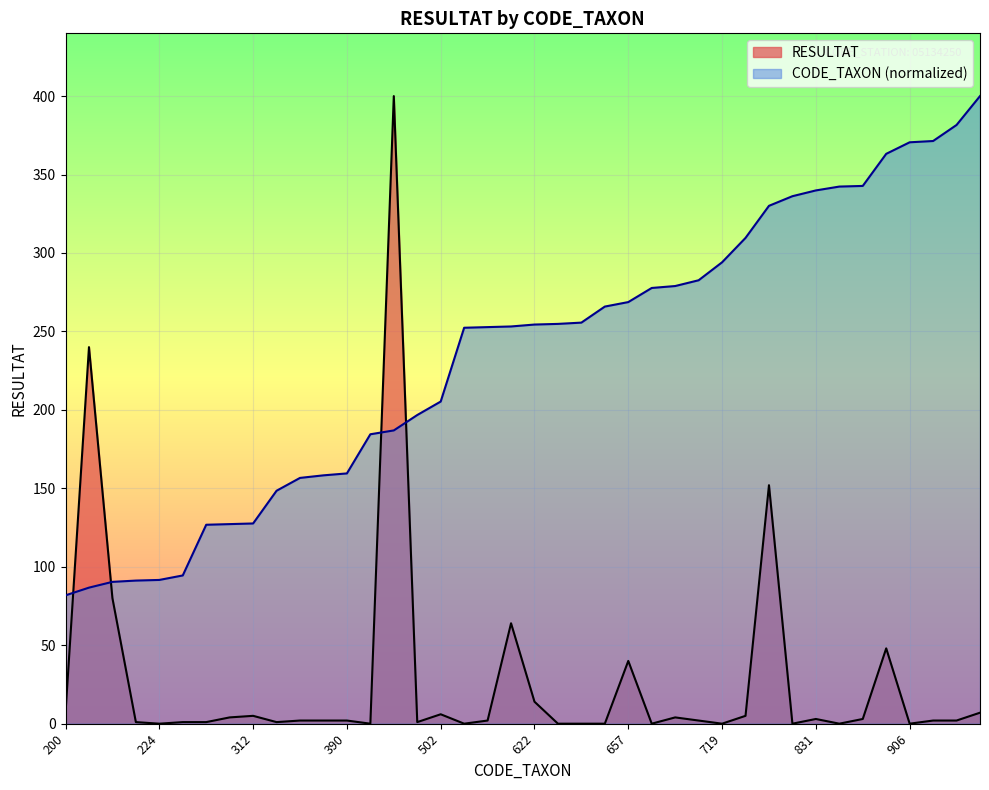

What value does the RESULTAT series have at 622?

14.0